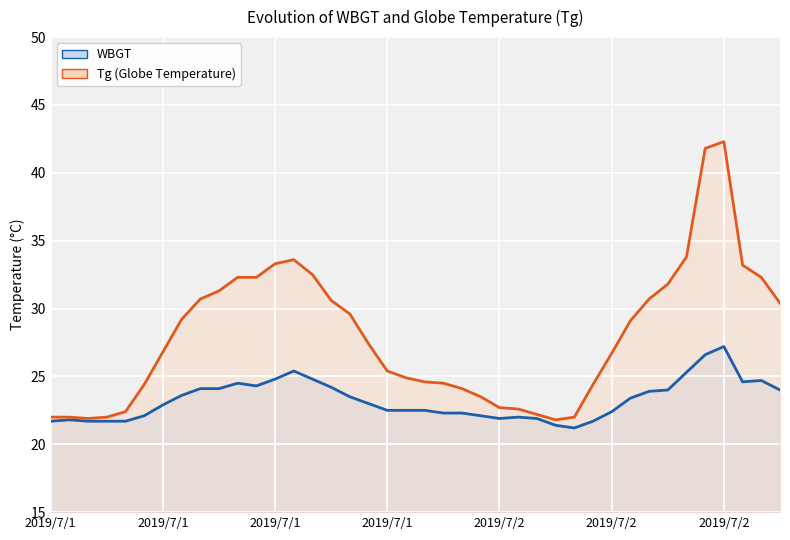

True or false: Tg and WBGT cross at least once.

False